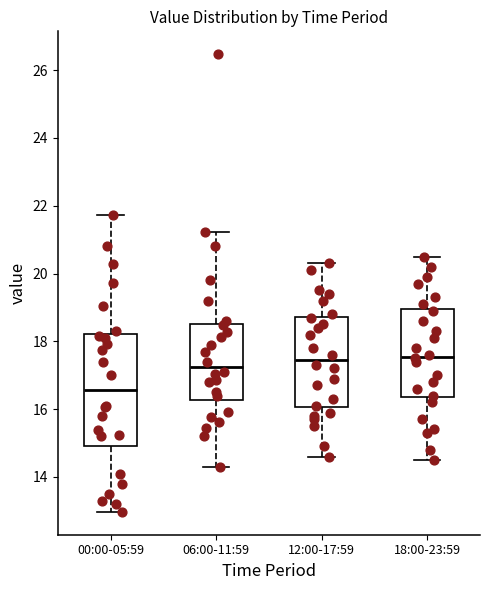

Reading left to right, read every box against the y-axis: the position of its median line, the range the box covers, and the ends of its whiskers. The values are not printed on the chart, so give them approximately, as read against the axis.

00:00-05:59: median 16.6, box 15.0 to 18.2, whiskers 13.0 to 21.8
06:00-11:59: median 17.2, box 16.2 to 18.6, whiskers 14.4 to 21.2
12:00-17:59: median 17.4, box 16.0 to 18.8, whiskers 14.6 to 20.4
18:00-23:59: median 17.6, box 16.4 to 19.0, whiskers 14.6 to 20.6